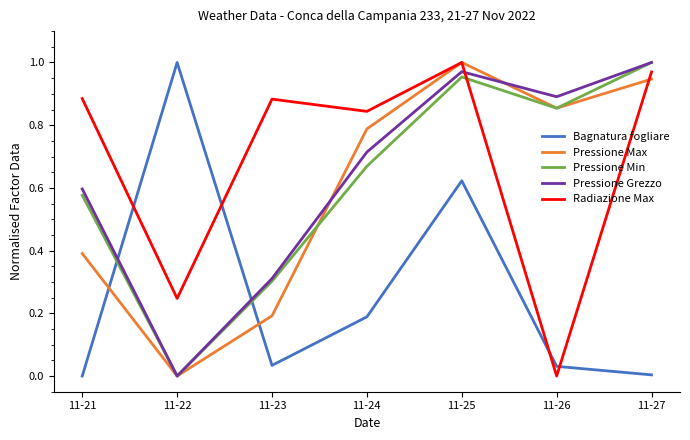

What is the total value across all series at 11-26?

2.6